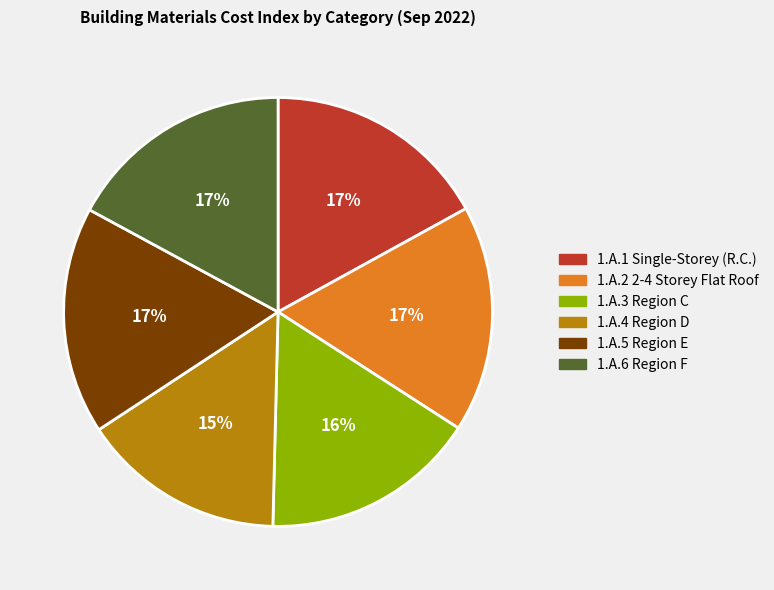

To the nearest percent, what is the difference between the 1.A.6 Region F and 1.A.3 Region C slice percentages?

1%